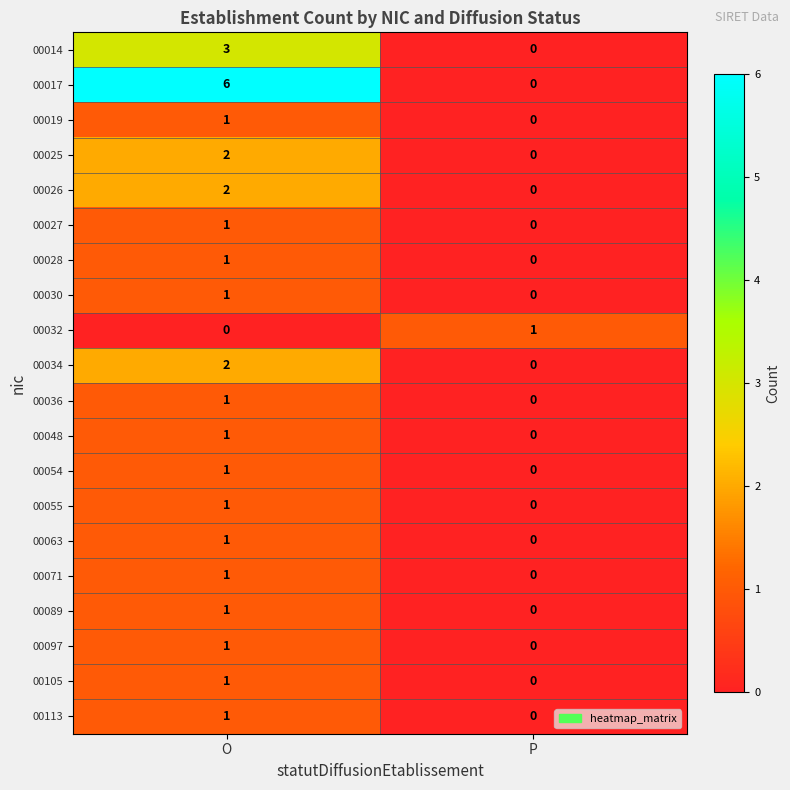

What is the average value of the 00017 series?

3